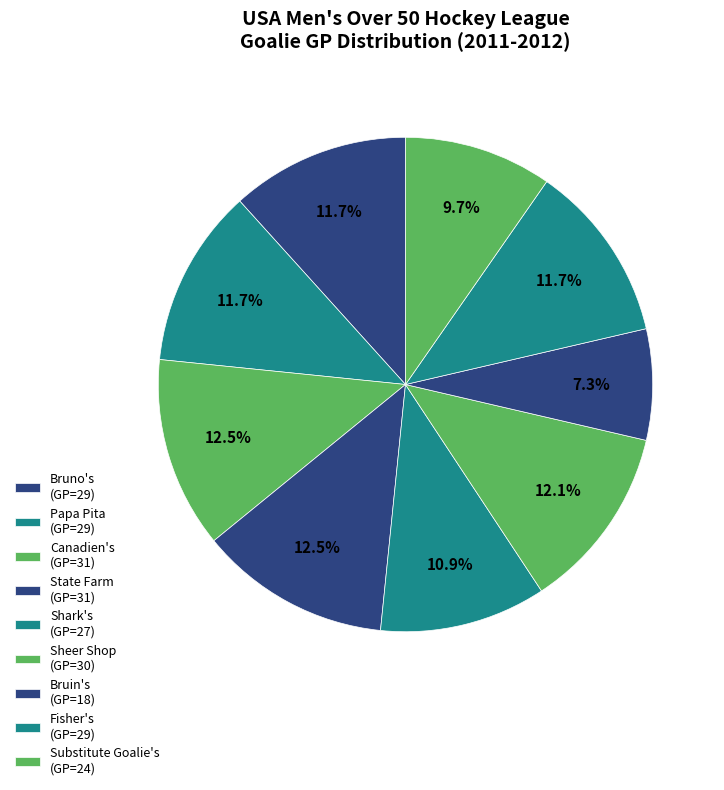

How many segments does this pie chart have?

9